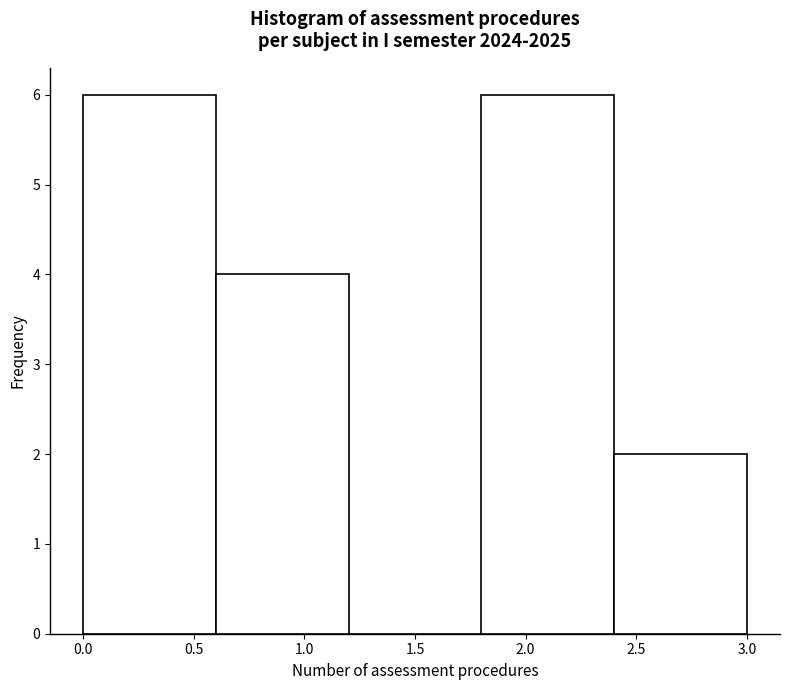

Reading left to right, list every bar in this chart as the range it spans on the x-axis followed by its height. The values are not printed on the chart, so give them approximately, as read against the axis.

0.0 to 0.6: 6
0.6 to 1.2: 4
1.2 to 1.8: 0
1.8 to 2.4: 6
2.4 to 3.0: 2